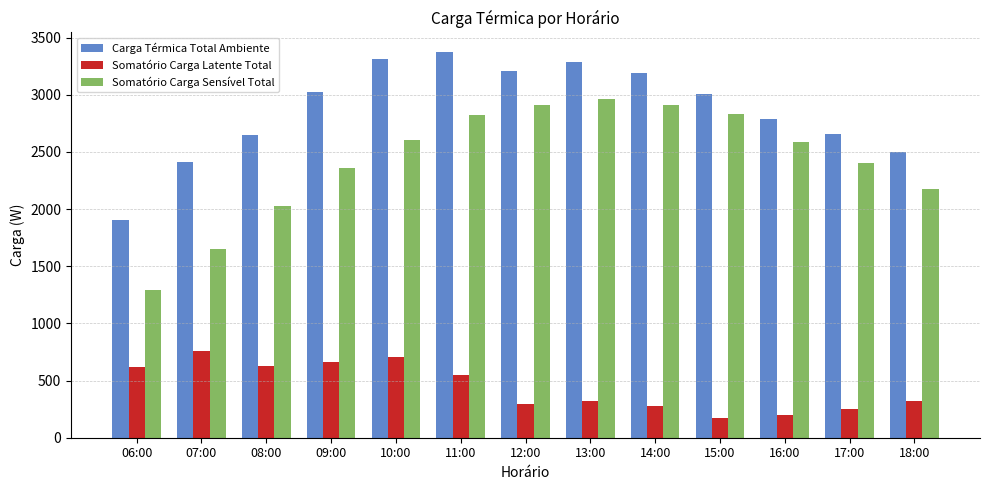

What is the average value of the Carga Térmica Total Ambiente series?

2868.6